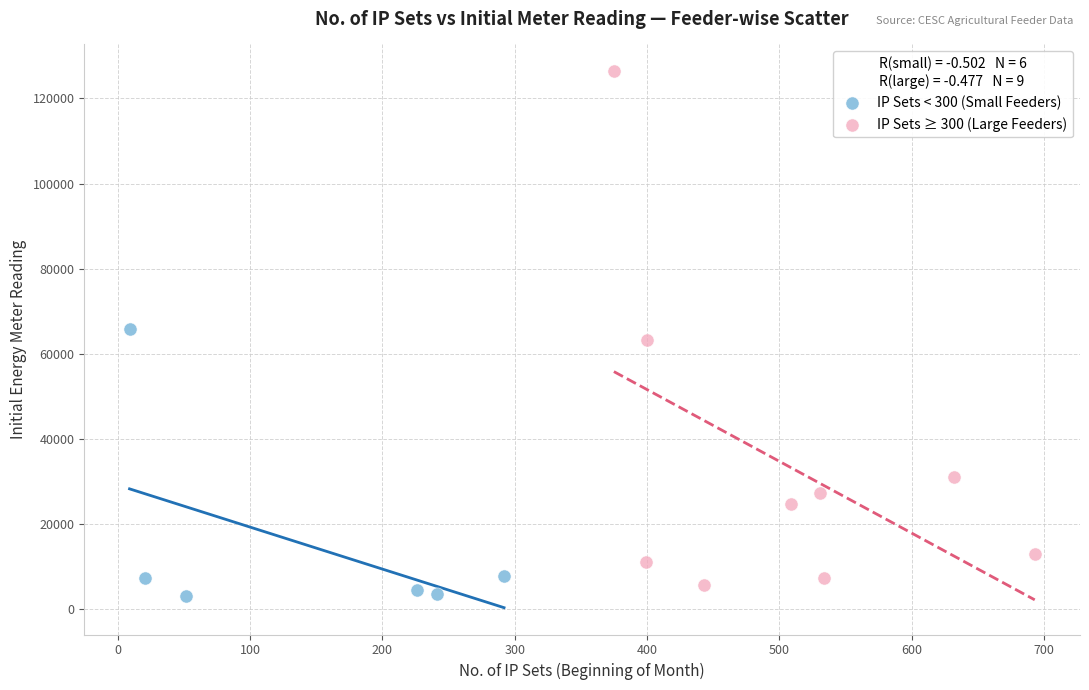

Which series contains the highest Y value?

IP Sets ≥ 300 (Large Feeders)